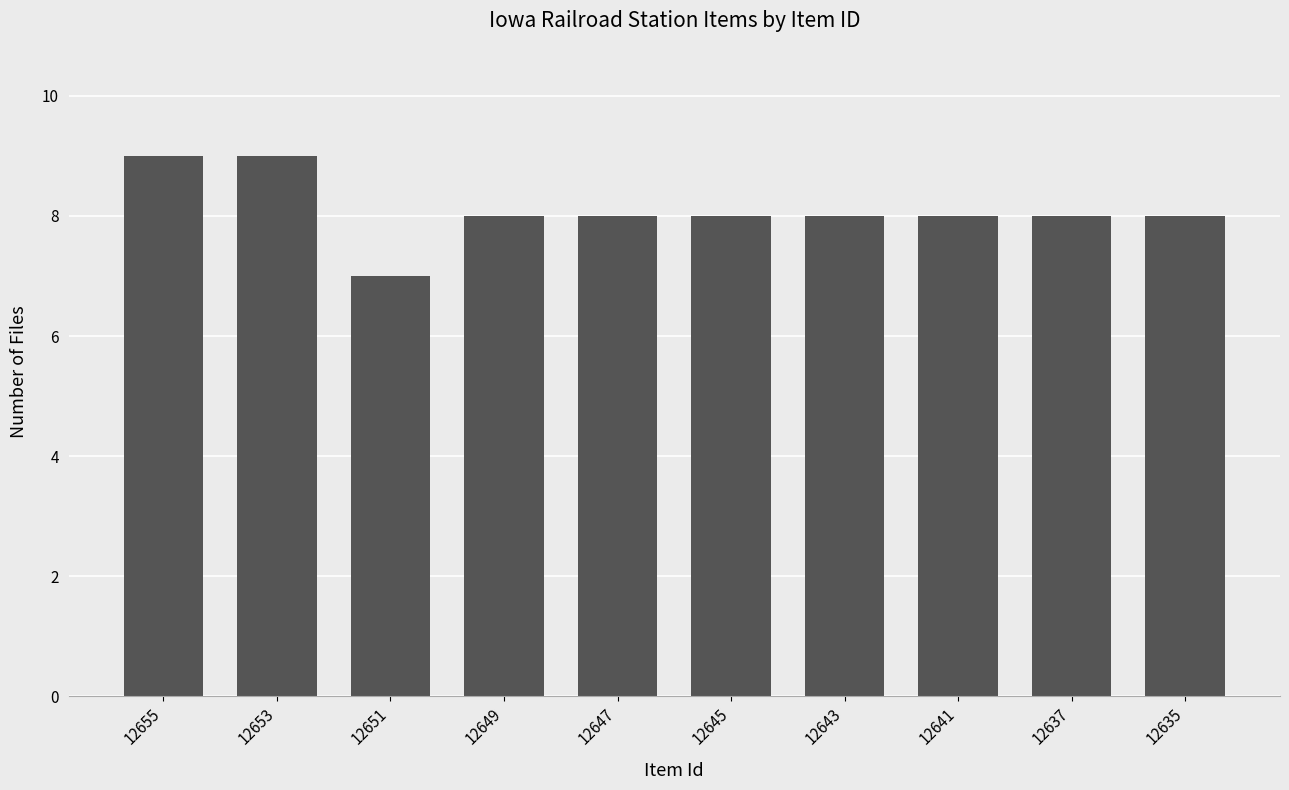

Reading left to right, extract all data points from this chart.

9	9	7	8	8	8	8	8	8	8